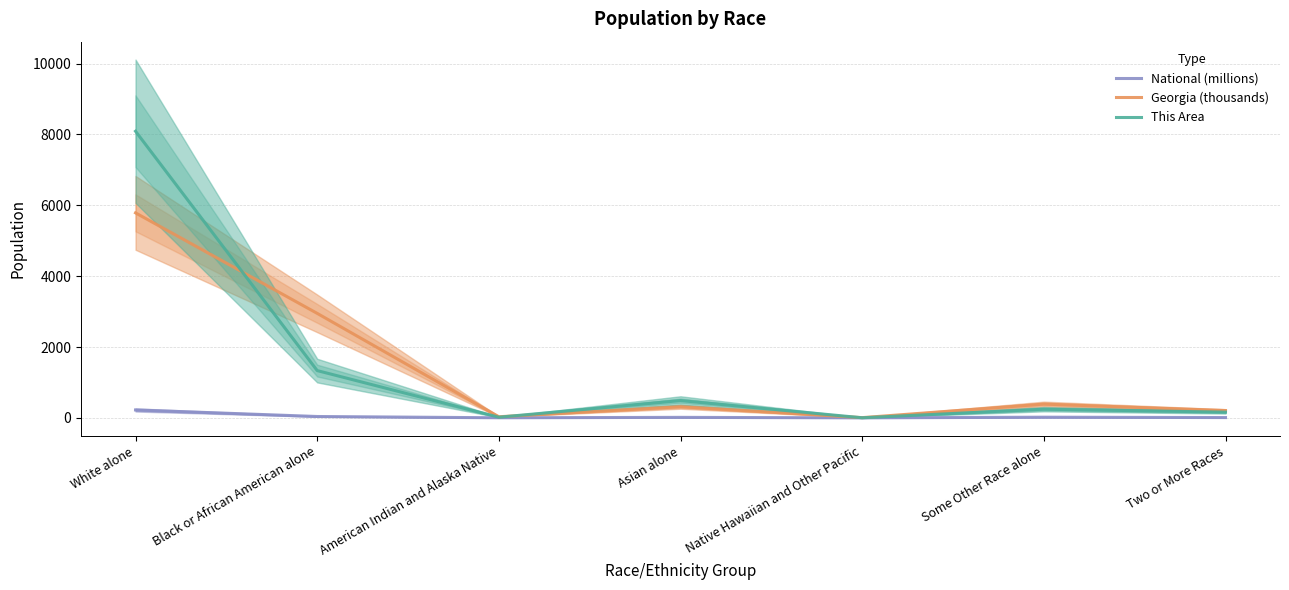

Where does the This Area series first go above 245?

White alone